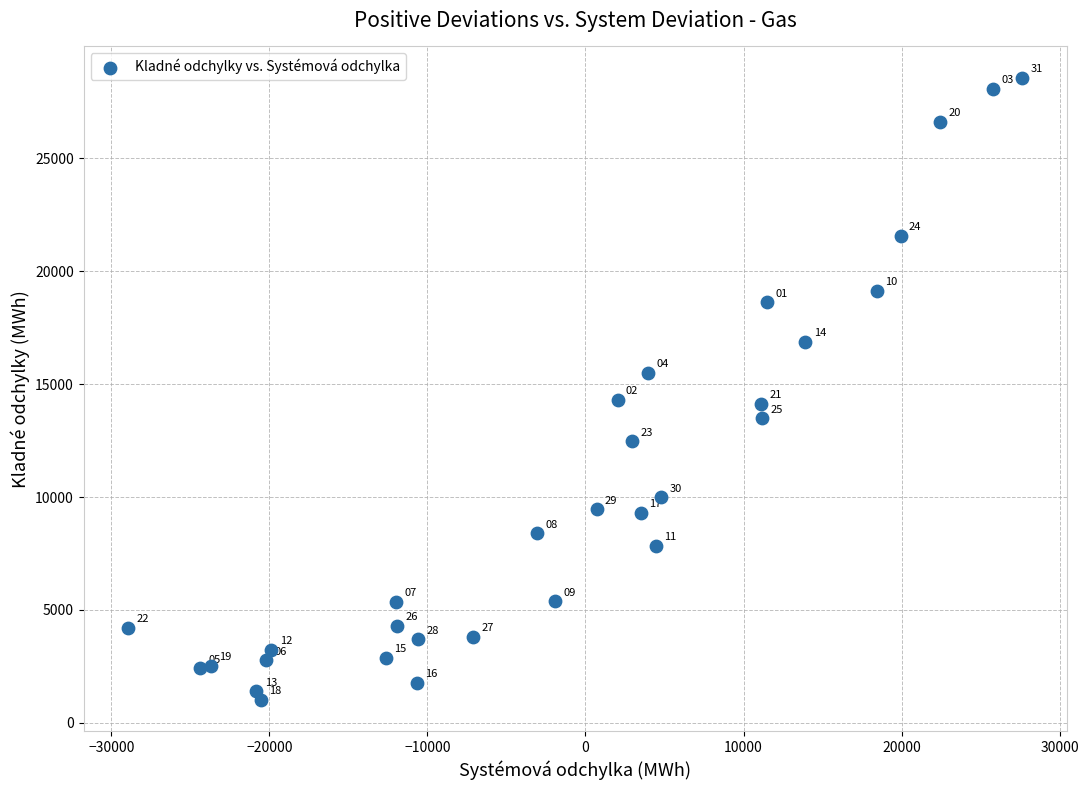

What Y value in the scatter plot is closest to 14799?

14319.5